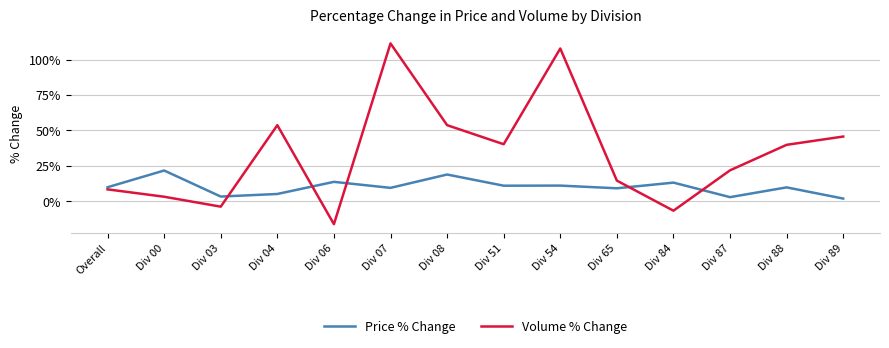

Is it true that Price % Change equals 10.8 at Div 08?

False